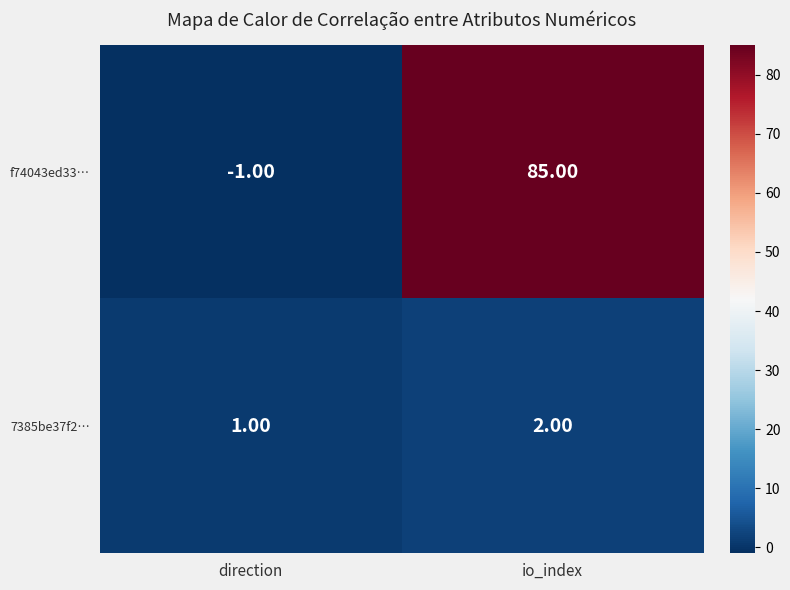

Which label corresponds to the largest value in the chart?

io_index